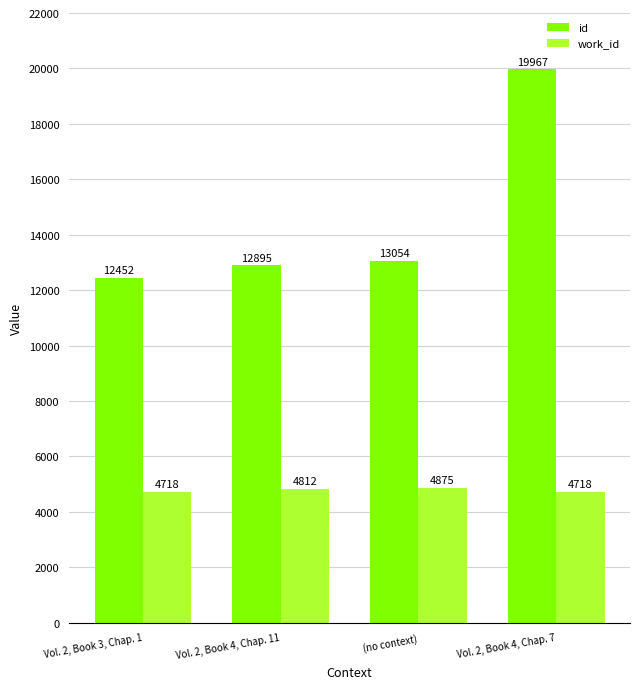

Is the value of id at Vol. 2, Book 3, Chap. 1 greater than the value of work_id at (no context)?

Yes